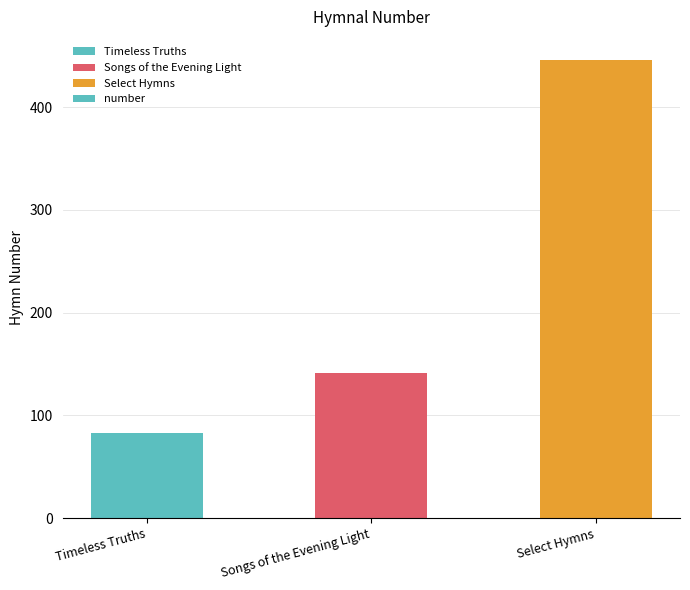

What is the smallest value displayed?

83